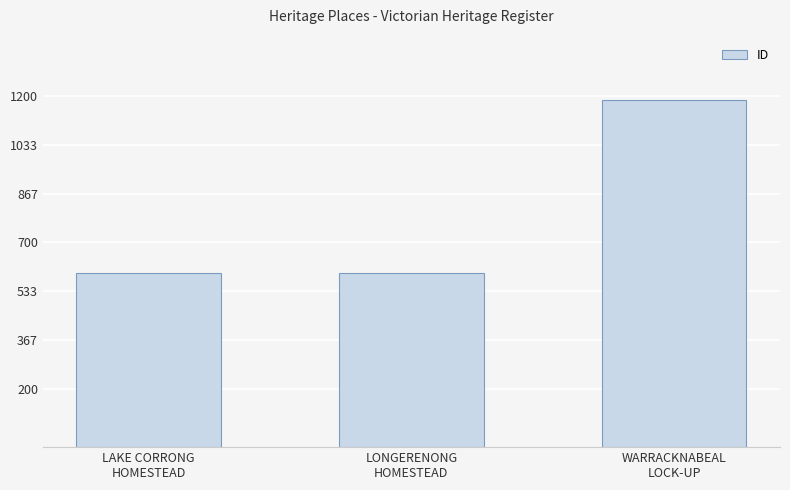

The chart shows a value of 834 at LONGERENONG
HOMESTEAD. True or false?

False